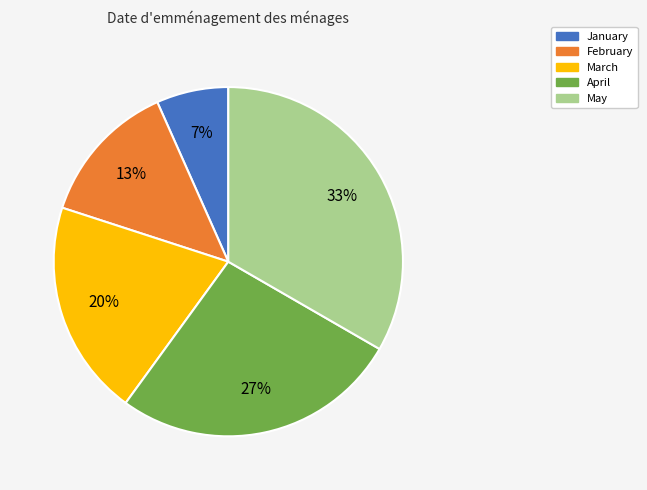

How many slices are in this pie chart?

5